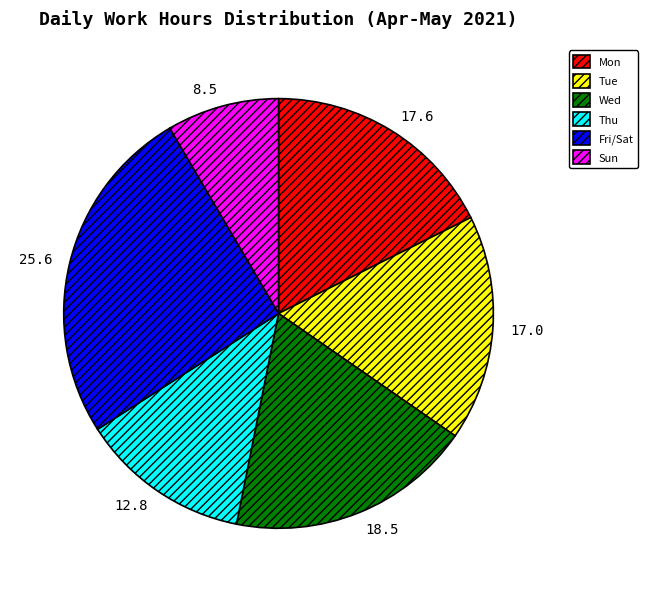

True or false: Thu accounts for 13% of the total.

True